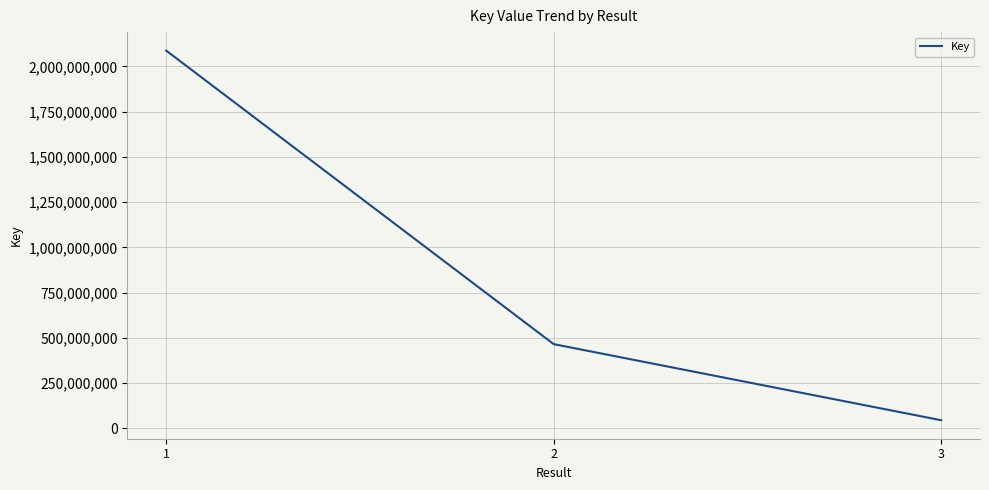

Which label corresponds to the largest value in the chart?

1